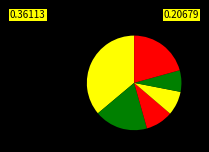

Is there a majority slice in this chart?

No